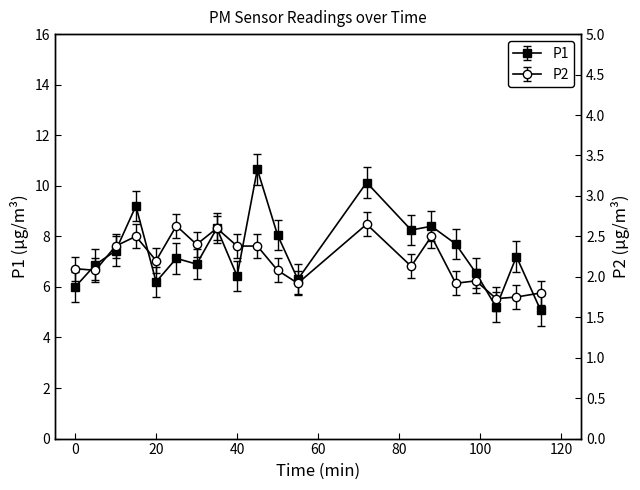

Which has a higher value, 00:17 or 01:25?

00:17